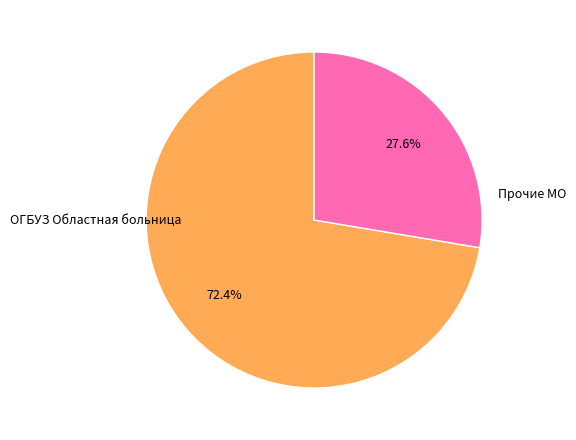

How much of the chart is everything except ОГБУЗ Областная больница?

27.6%